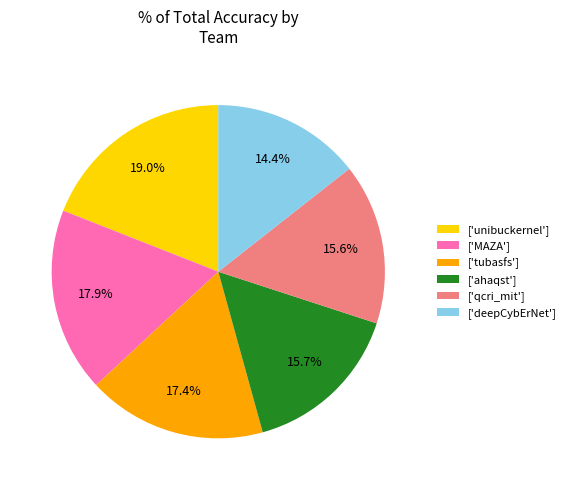

How many slices are in this pie chart?

6